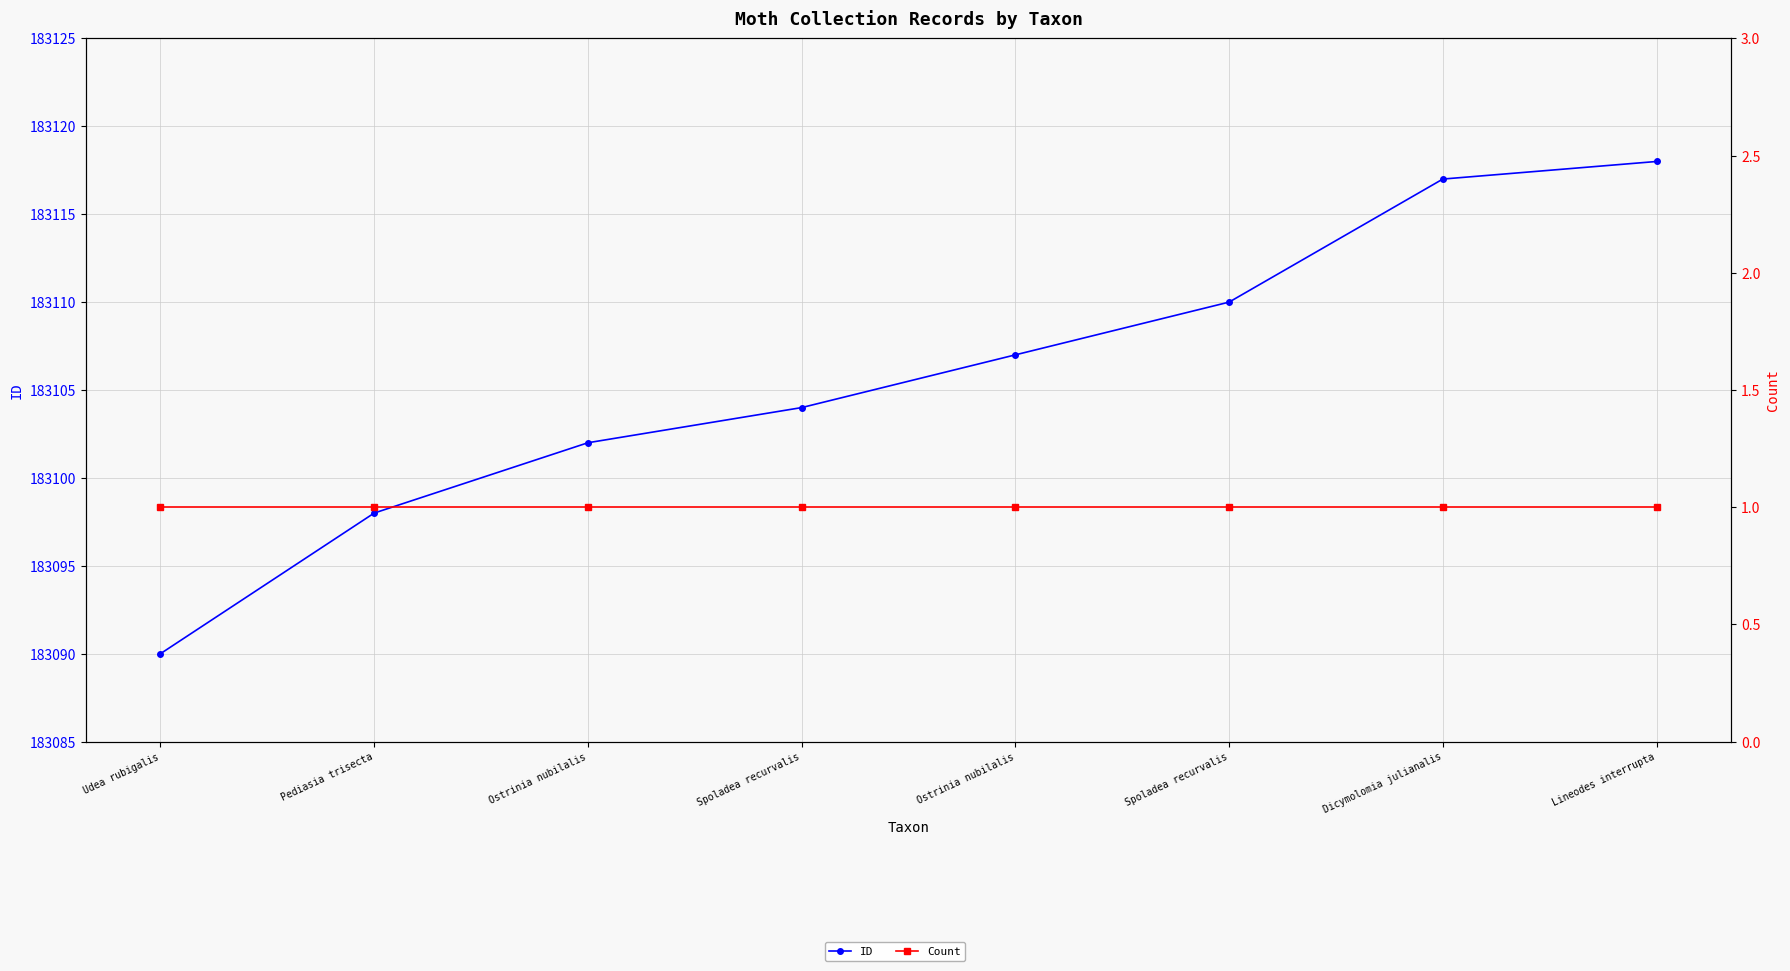

Which series has the largest total across all categories?

ID